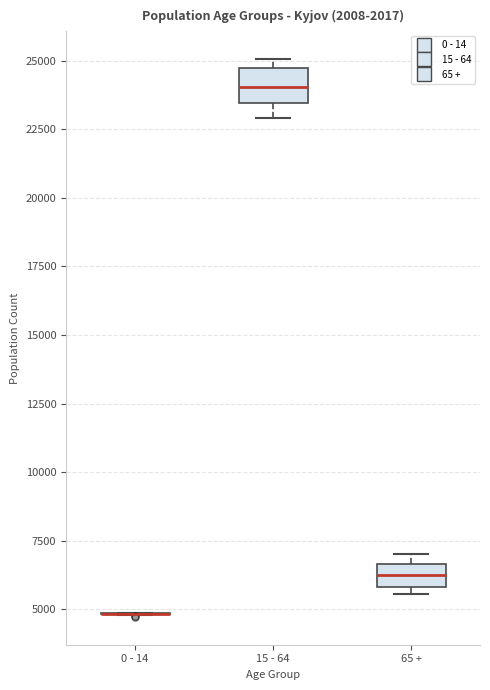

Reading left to right, transcribe this box plot: for each box, give where its median line is, the range the box spans, and where its two whiskers end, as read against the y-axis. The values are not printed on the chart, so give them approximately, as read against the axis.

0 - 14: box collapsed to a line at 5000, whiskers 5000 to 5000
15 - 64: median 24000, box 23500 to 24500, whiskers 23000 to 25000
65 +: median 6500 (inside the box), box 6000 to 6500, whiskers 5500 to 7000